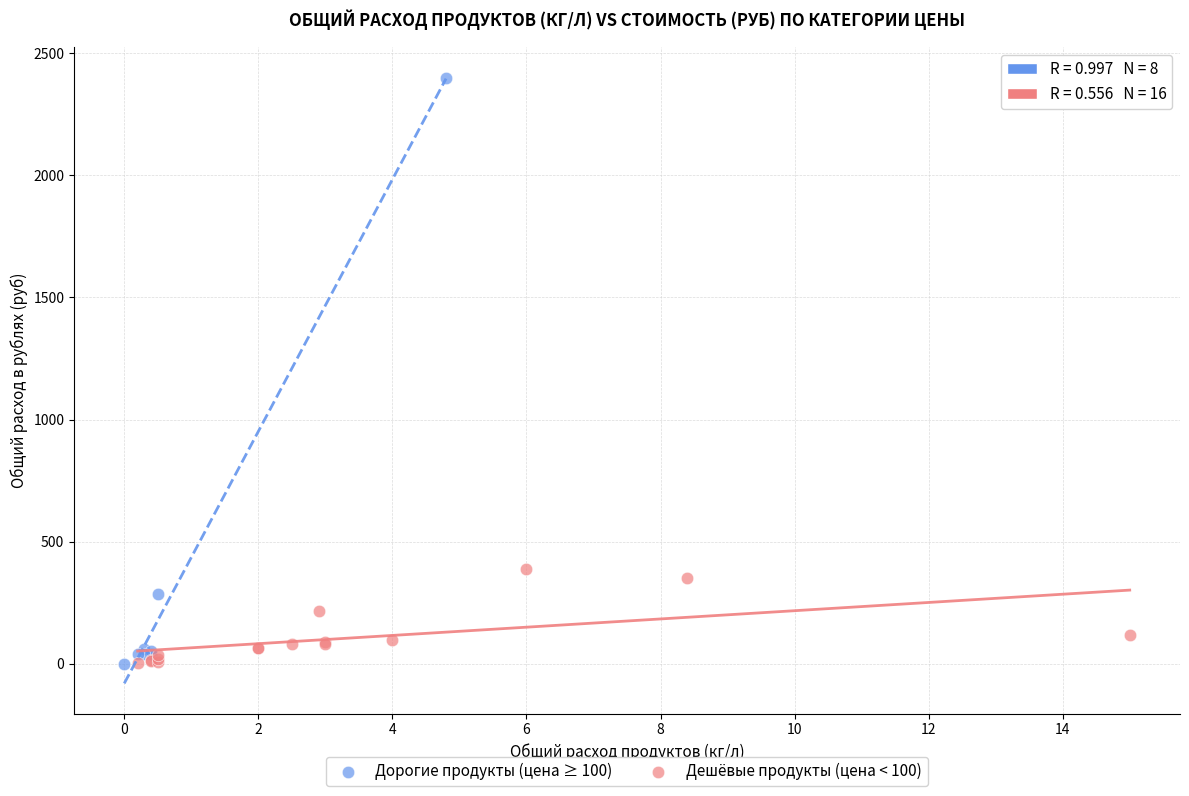

Which series reaches the maximum Y coordinate?

Дорогие продукты (цена ≥ 100)